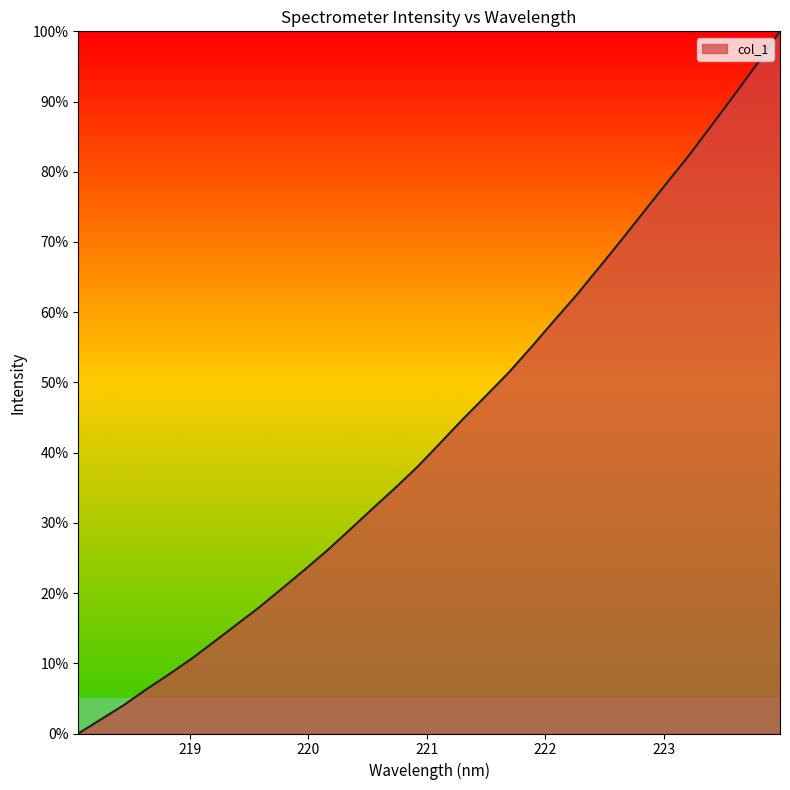

What is the greatest value displayed?

100.0